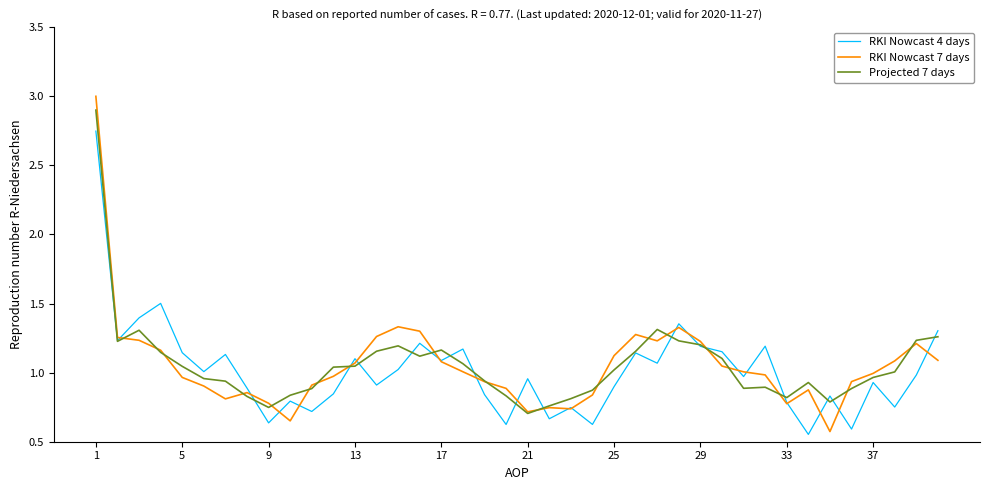

Which series has the widest spread of values?

RKI Nowcast 7 days